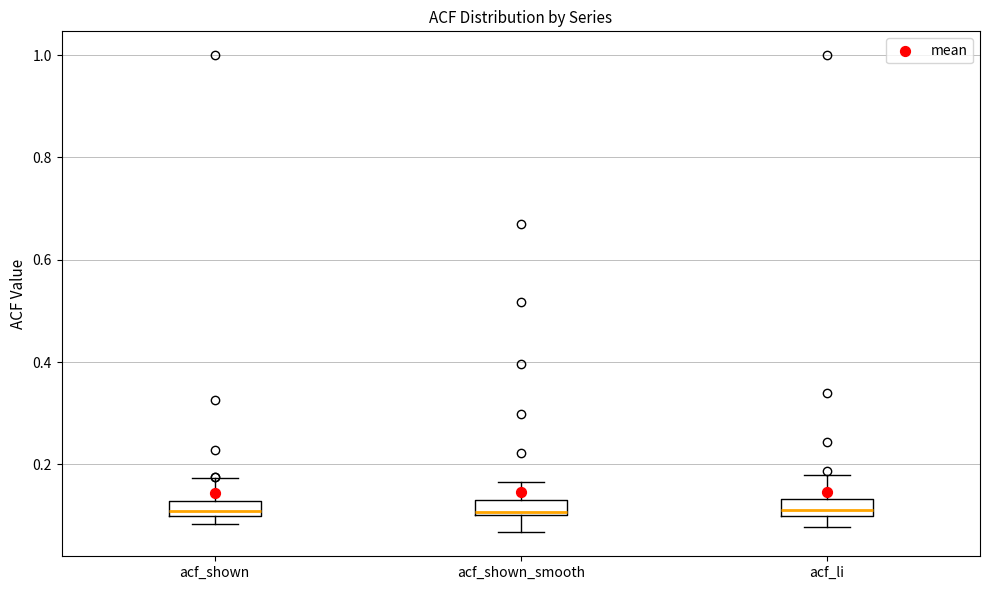

Where is the lower edge of the box for acf_li on the y-axis? The values are not printed on the chart, so give them approximately, as read against the axis.

0.10